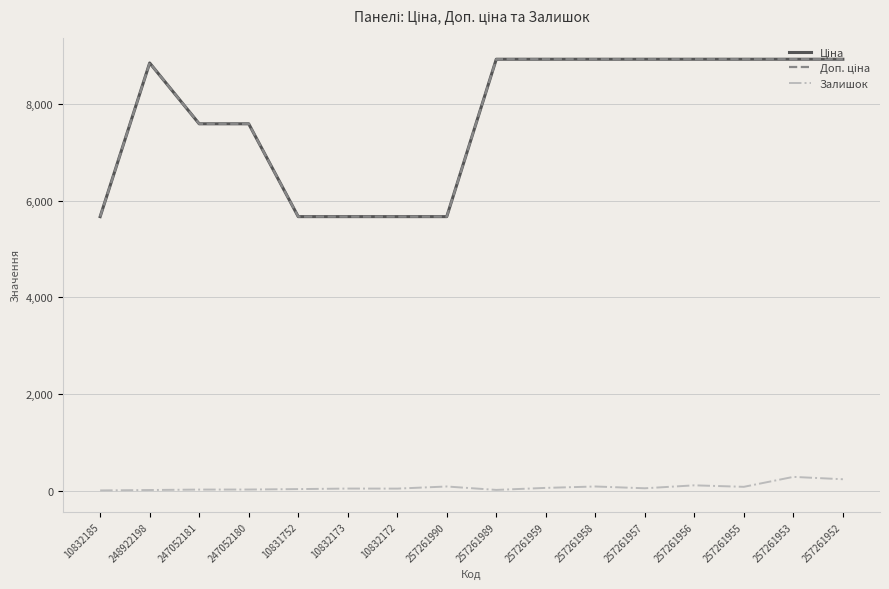

Does the chart have visible grid lines?

Yes